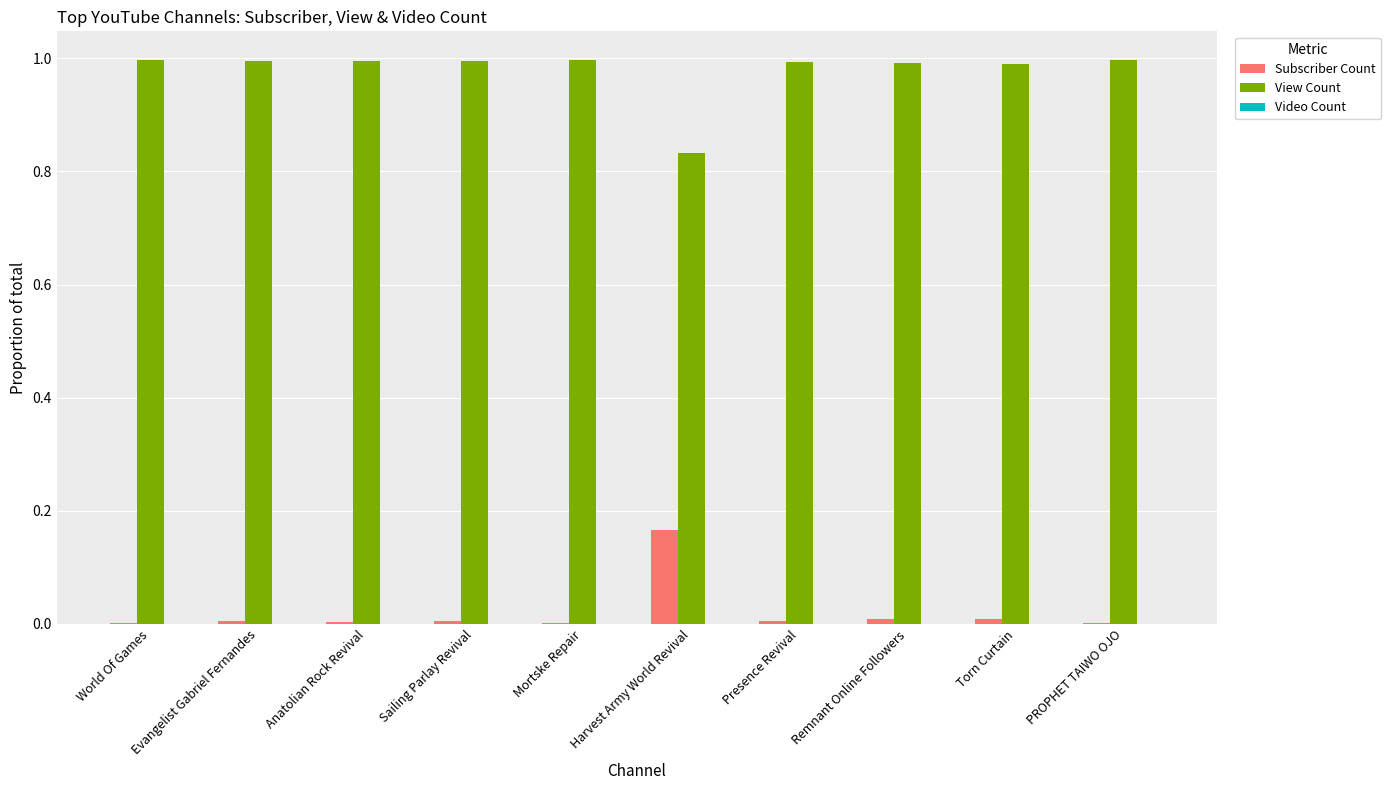

What is the greatest value displayed?

1.0